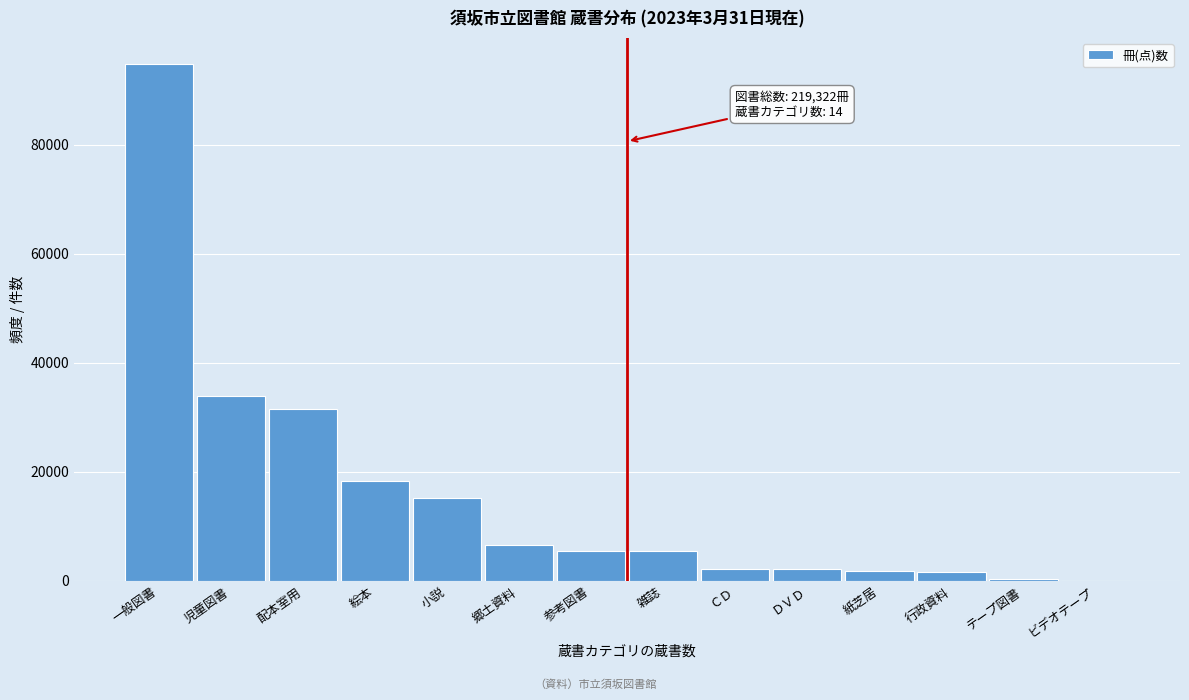

What is the sum of all values?

219322